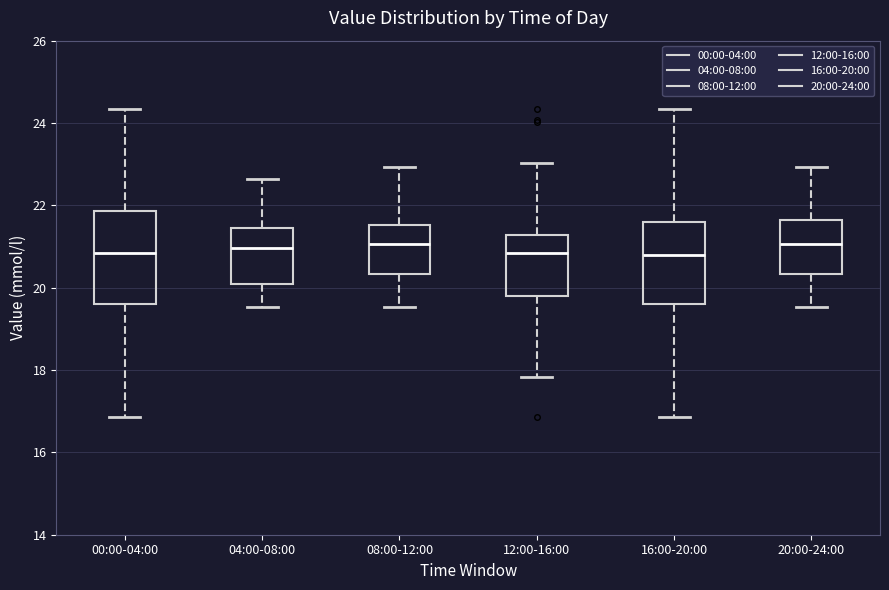

Where is the lower edge of the box for 20:00-24:00 on the y-axis? The values are not printed on the chart, so give them approximately, as read against the axis.

20.4